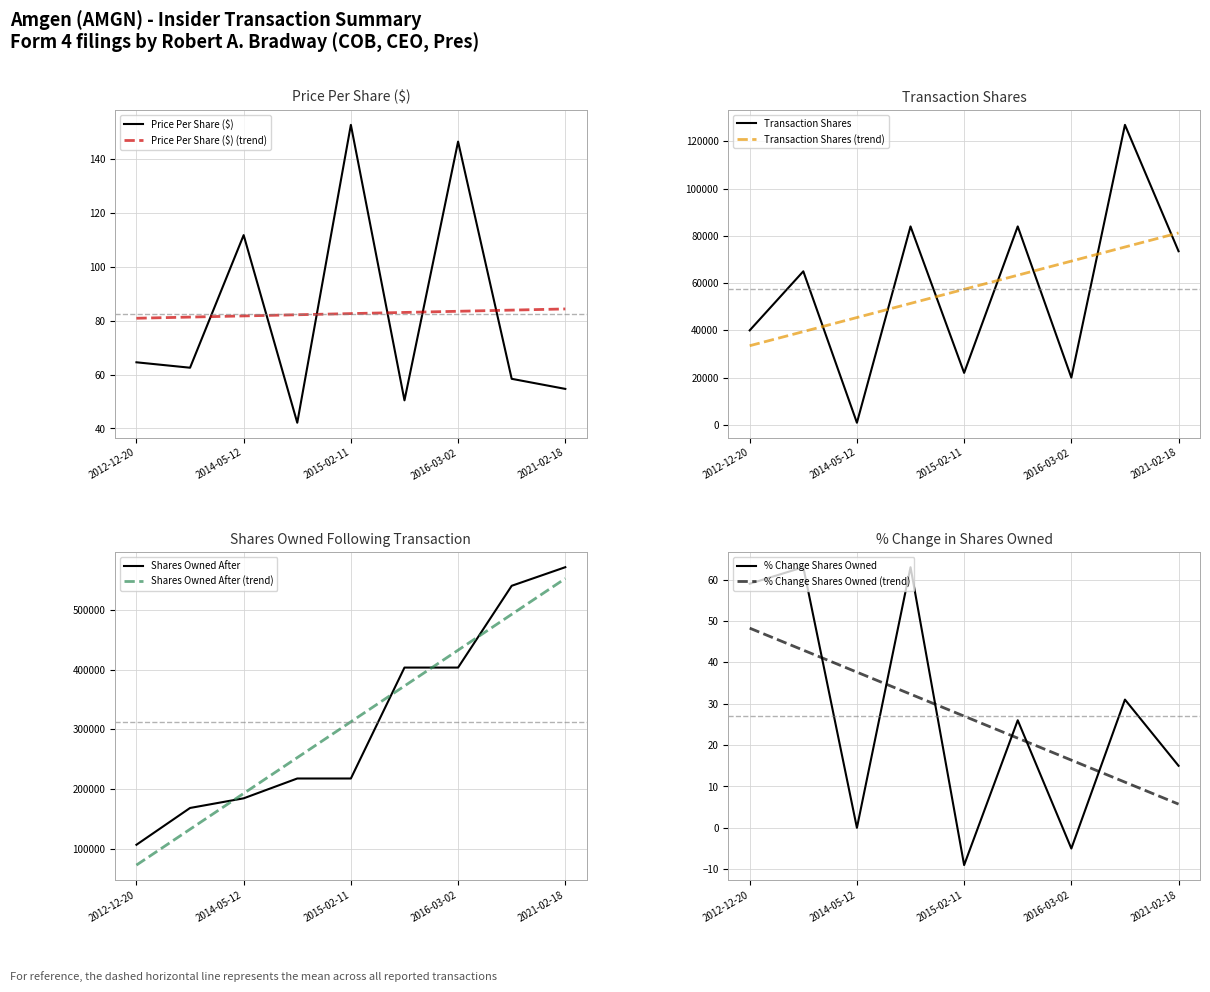

What is the highest value of the Shares Owned After series?

570853